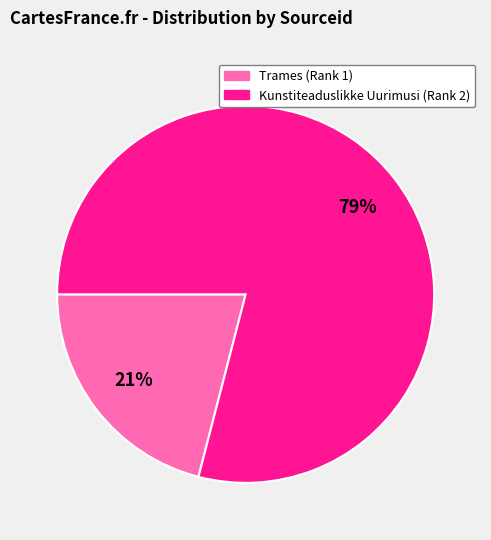

The Kunstiteaduslikke Uurimusi (Rank 2) slice represents 79% of the pie. True or false?

True